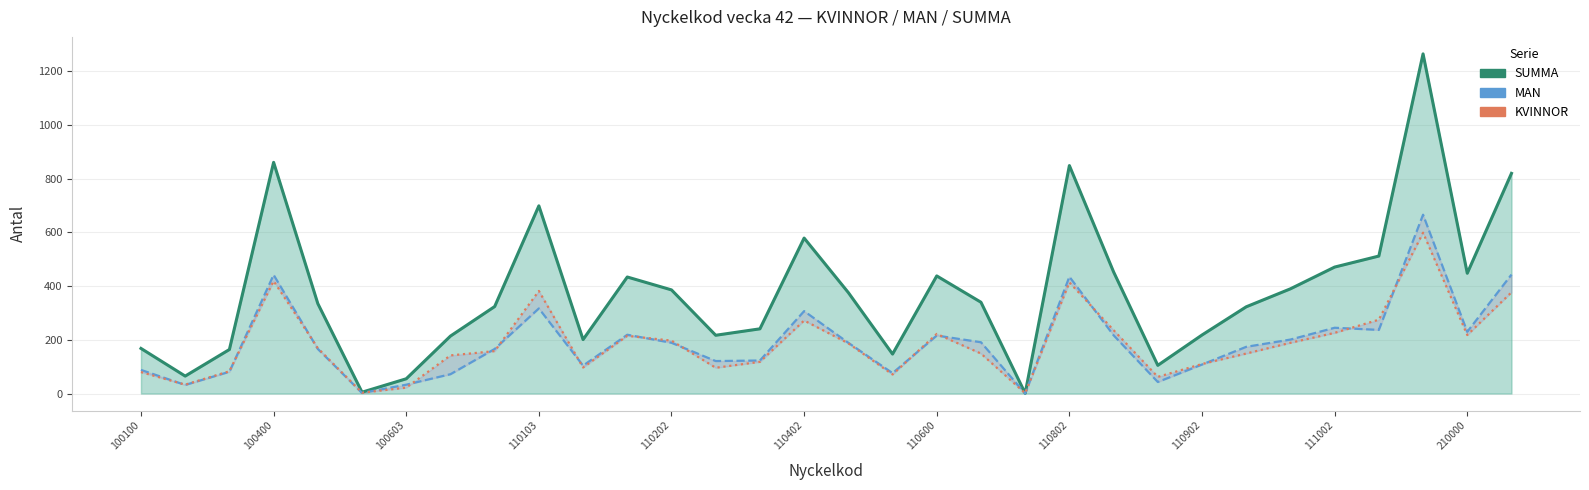

At how many categories does at least one series exceed 722?

4